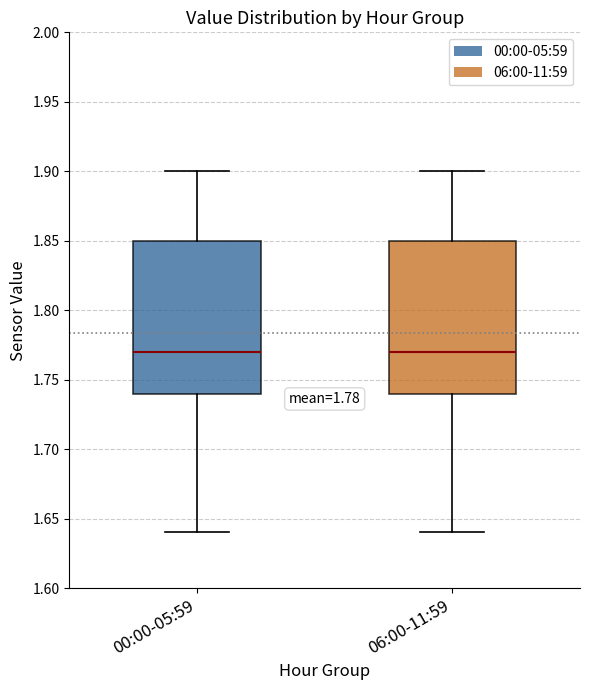

Where is the lower edge of the box for 06:00-11:59 on the y-axis? The values are not printed on the chart, so give them approximately, as read against the axis.

1.74